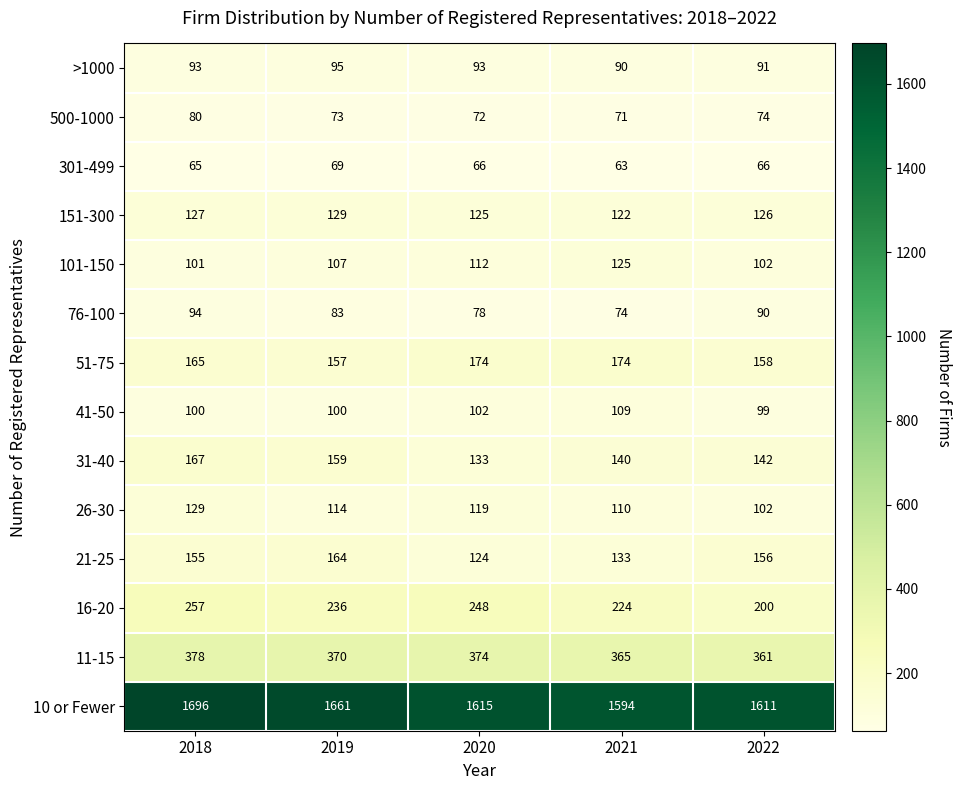

Read the 21-25 value at 2018, to the nearest 10.

160